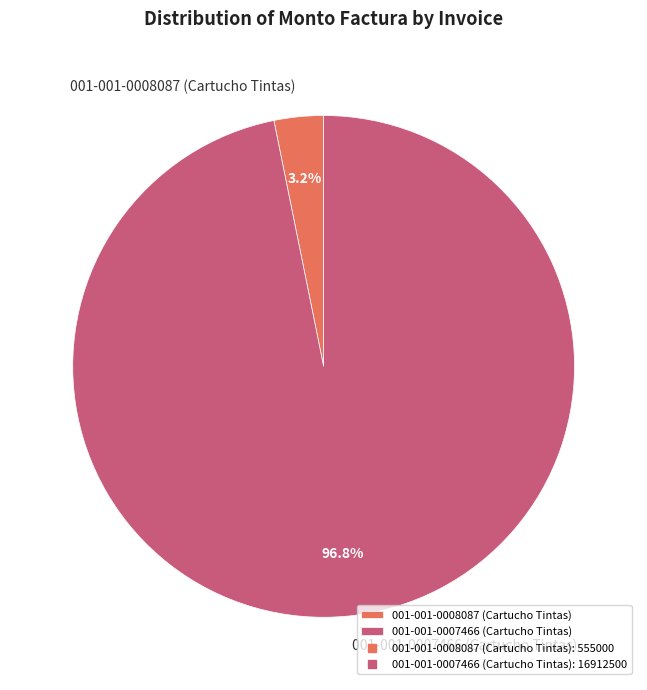

Which has a higher value, 001-001-0008087 (Cartucho Tintas) or 001-001-0007466 (Cartucho Tintas)?

001-001-0007466 (Cartucho Tintas)